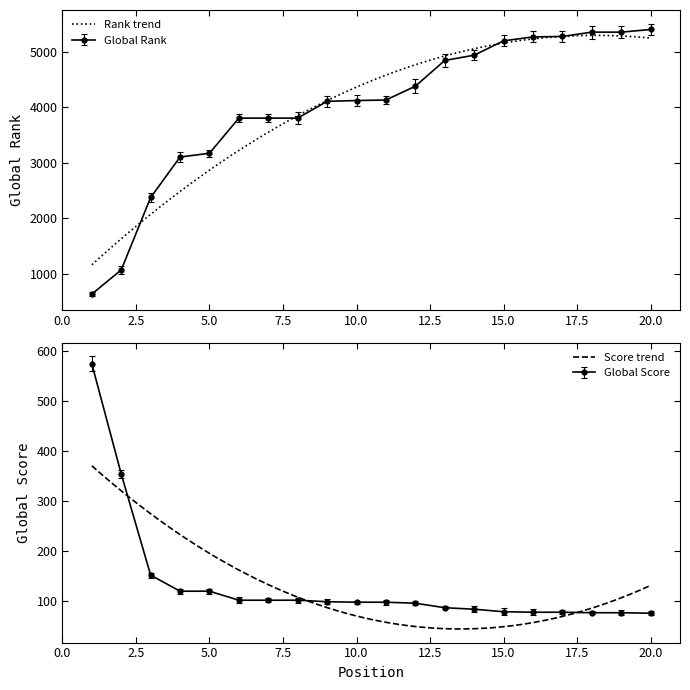

Reading left to right, transcribe all the data shown in this chart.

Global Rank: 1=629	2=1066	3=2372	4=3102	5=3170	6=3804	7=3804	8=3804	9=4107	10=4121	11=4131	12=4379	13=4844	14=4939	15=5198	16=5269	17=5277	18=5355	19=5355	20=5403
Global Score: 1=574	2=354	3=152	4=120	5=120	6=102	7=102	8=102	9=99	10=98	11=98	12=96	13=87	14=84	15=79	16=78	17=78	18=77	19=77	20=76